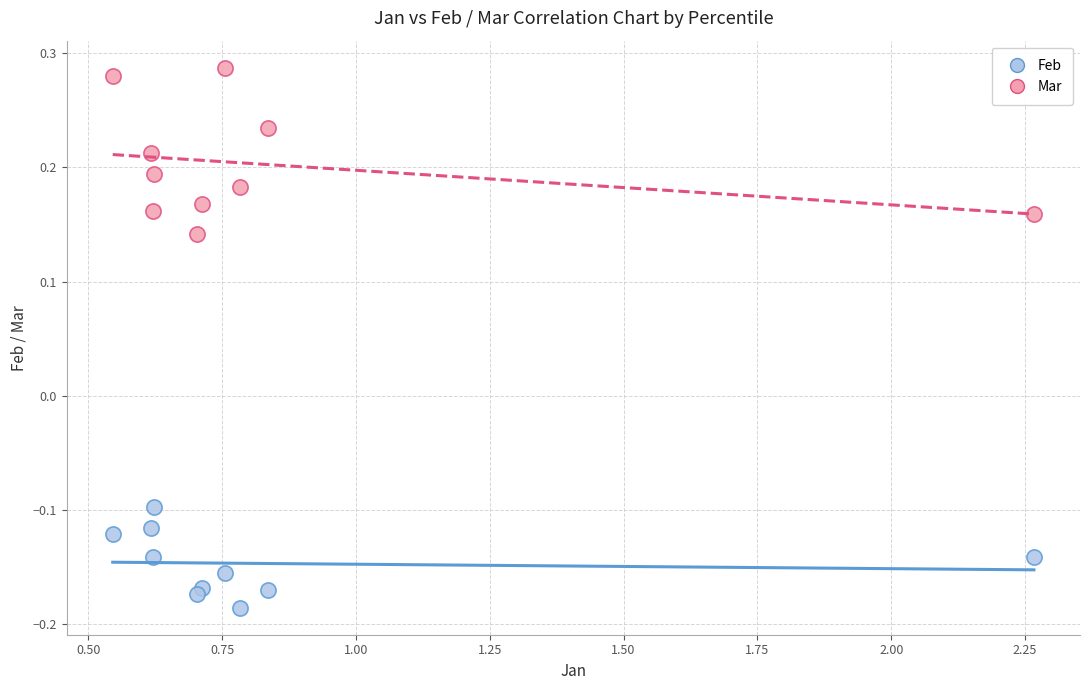

Which series contains the highest Y value?

Mar